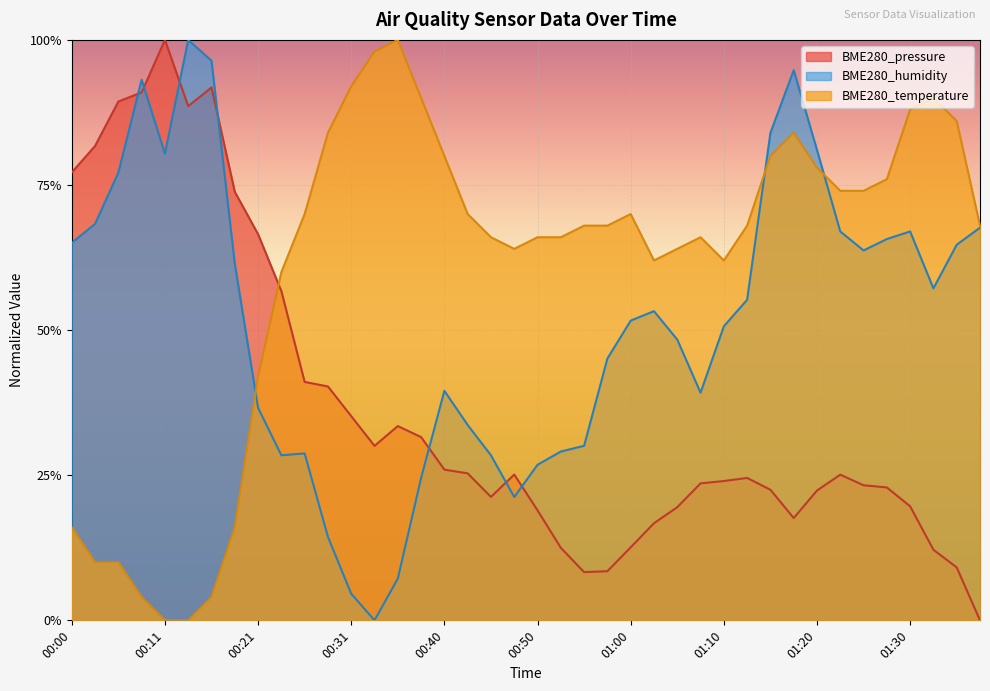

What position from the left is 00:16?

7